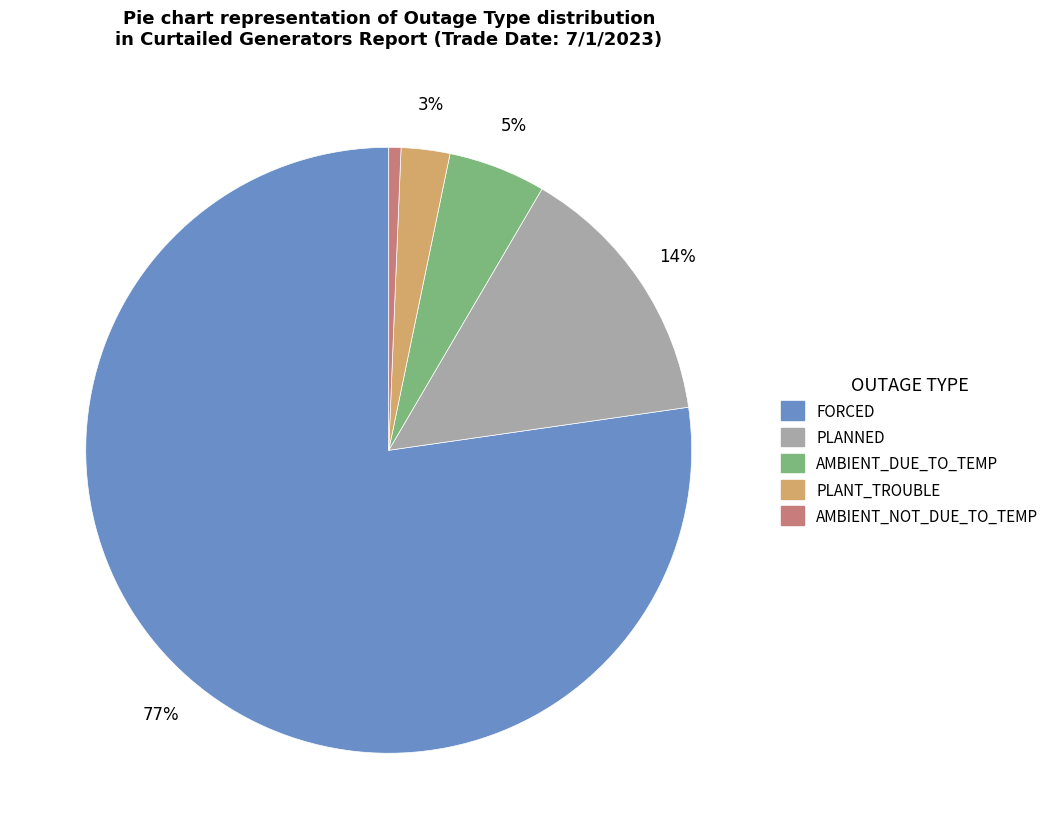

Which slice is the largest?

FORCED